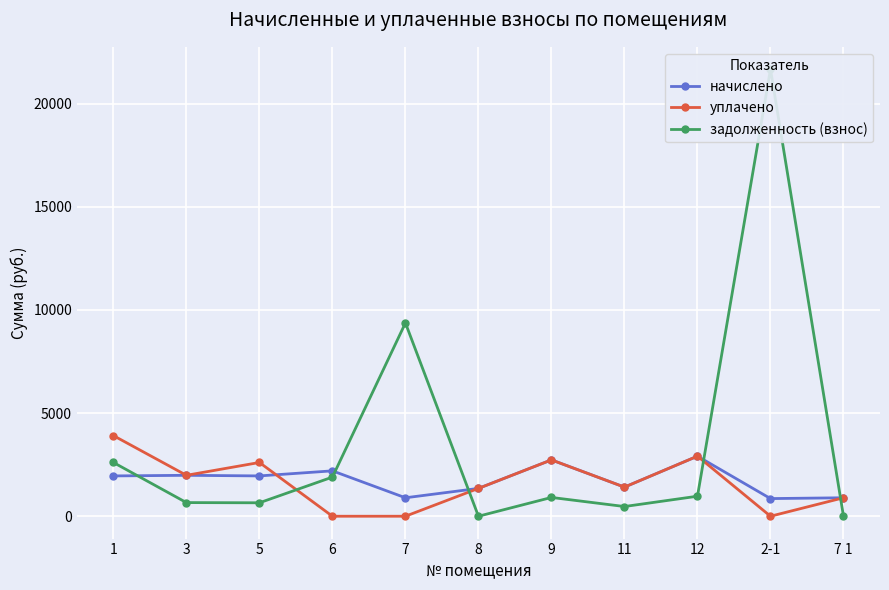

After their last crossing, which series has the higher values: начислено or уплачено?

начислено